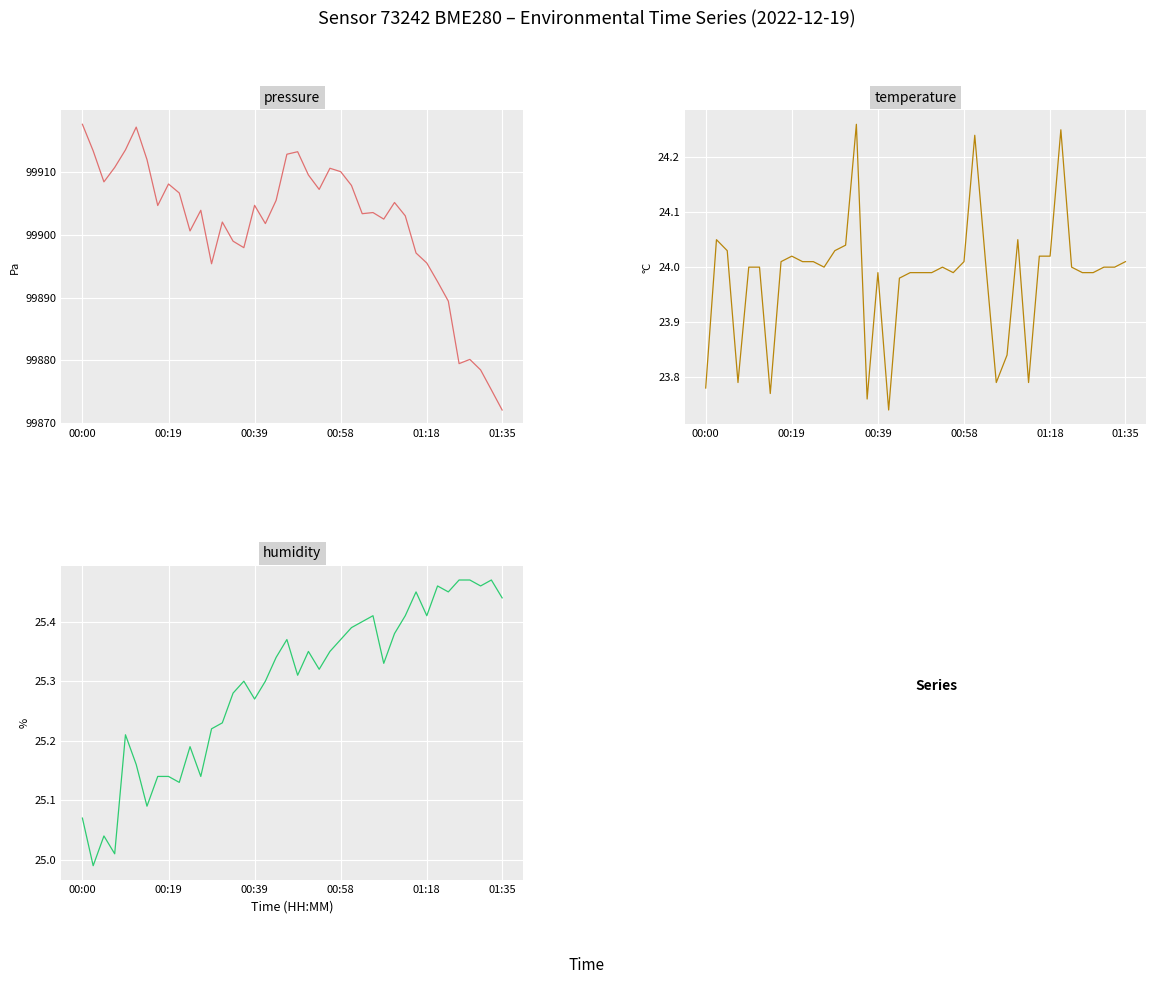

Is it true that pressure equals 99878.5 at 37?

True